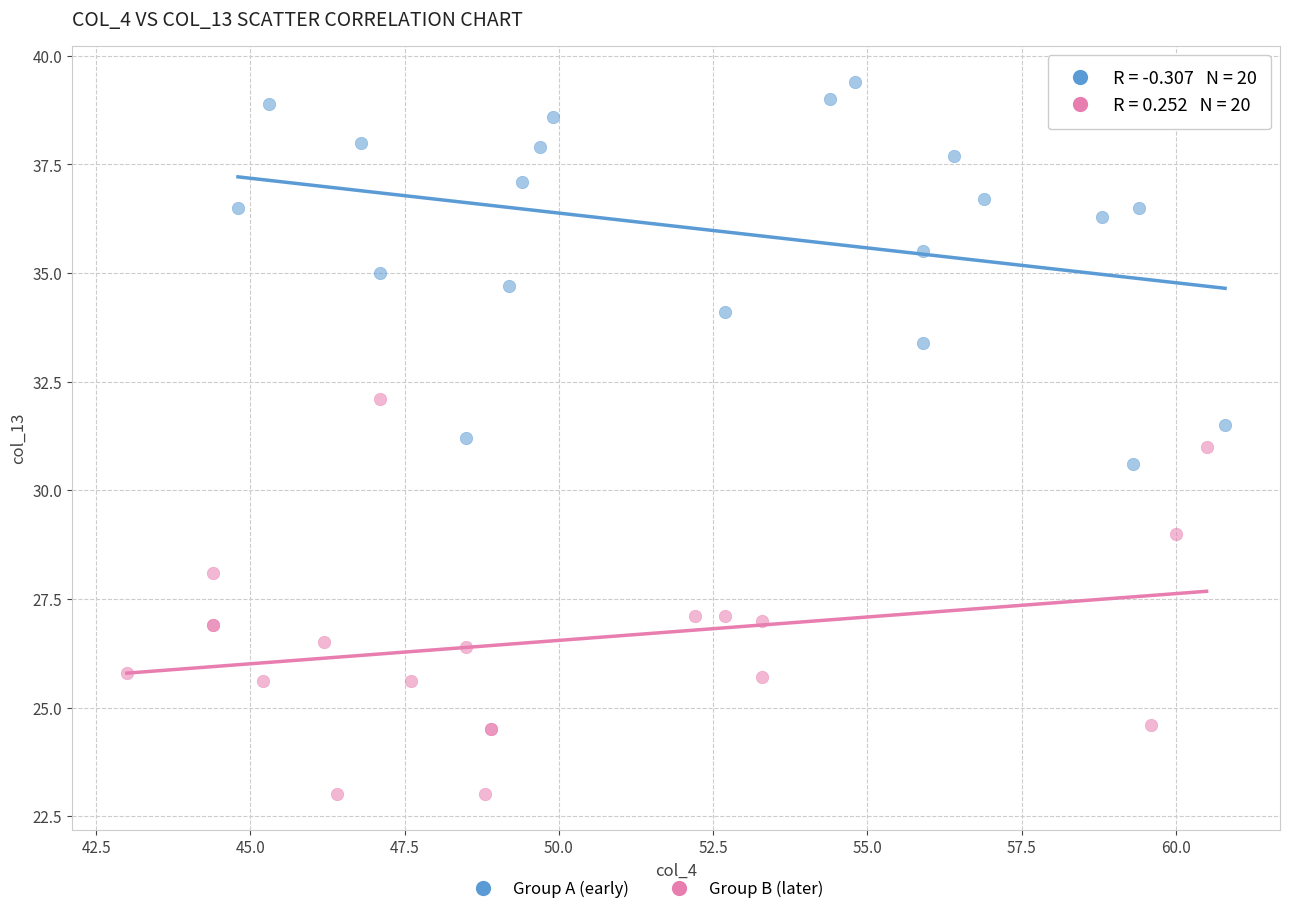

Which series reaches the maximum Y coordinate?

Group A (early)